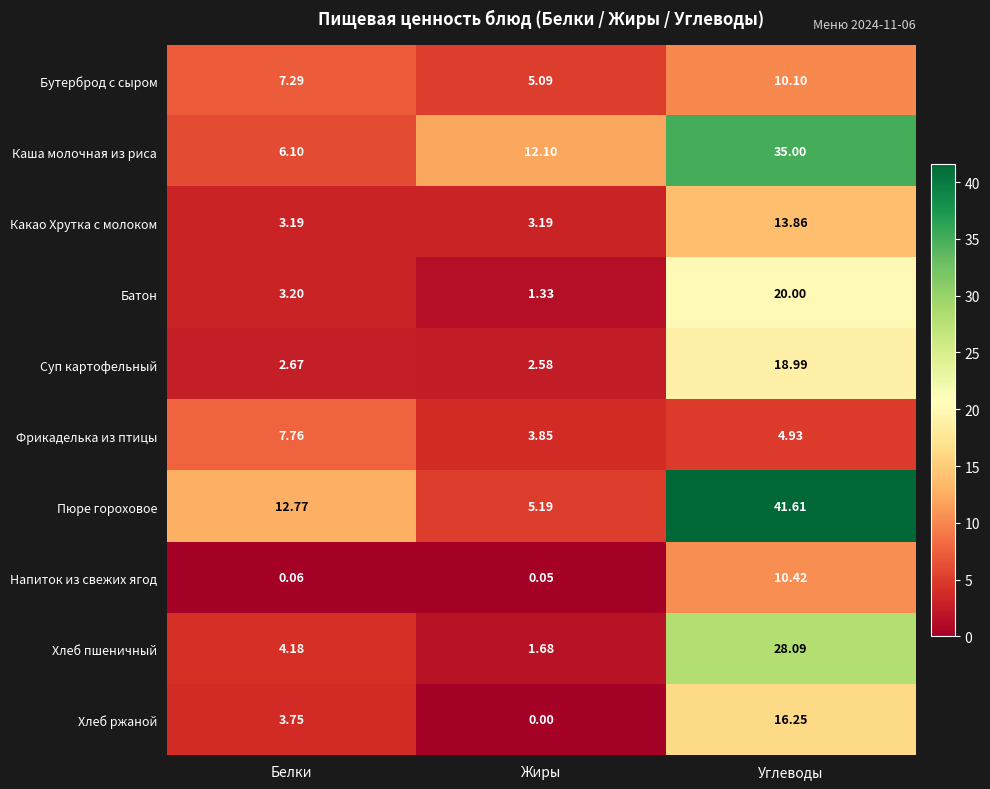

At which category does the chart reach its minimum across all series?

Жиры